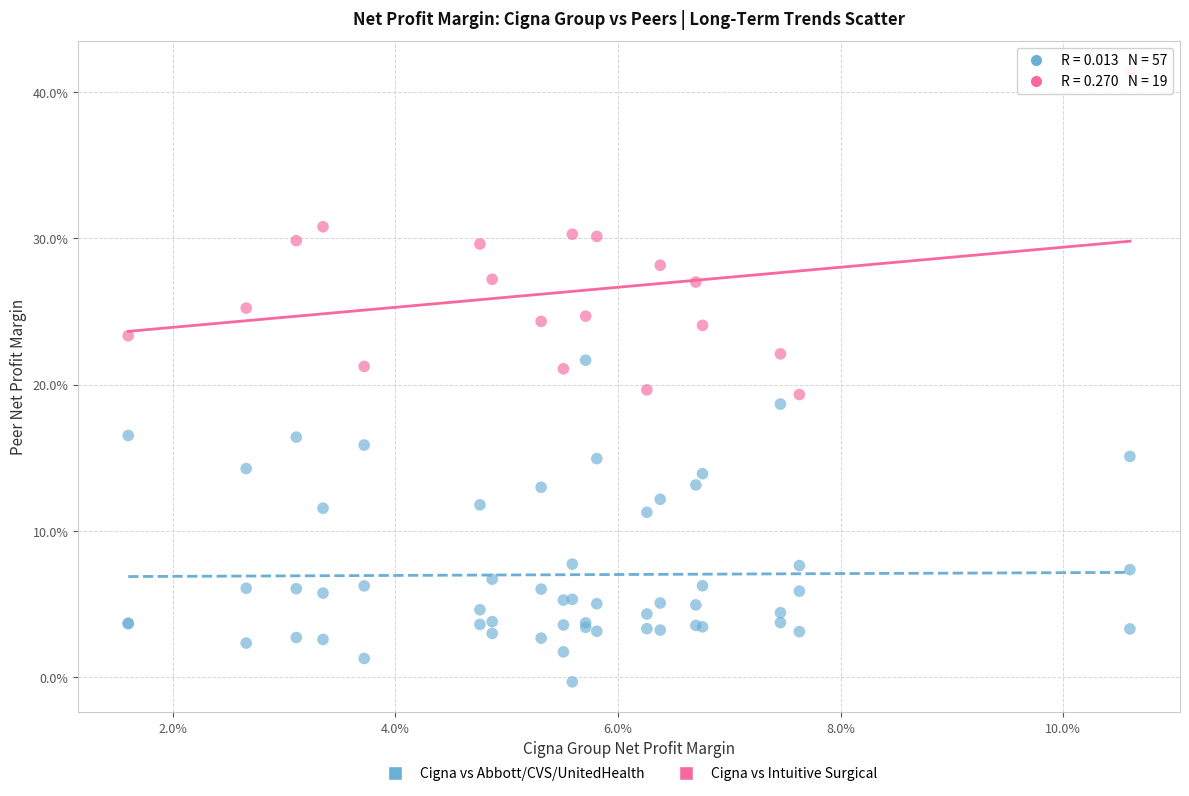

What are all the series names shown in the legend?

Cigna vs Abbott/CVS/UnitedHealth, Cigna vs Intuitive Surgical